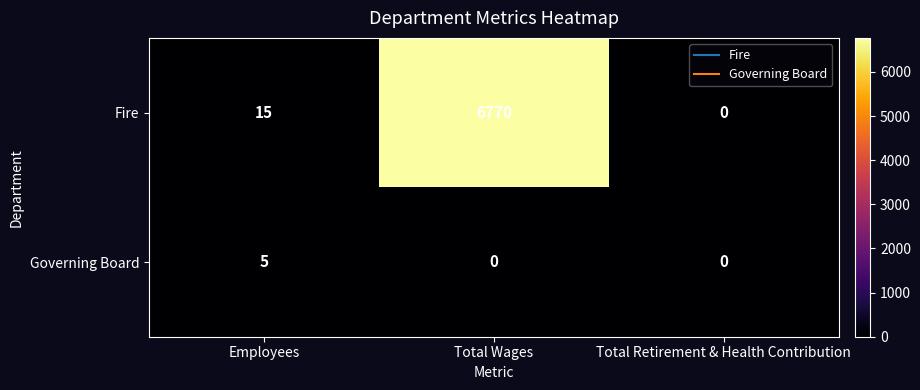

Between Total Wages and Total Retirement & Health Contribution, which series saw the biggest shift?

Fire